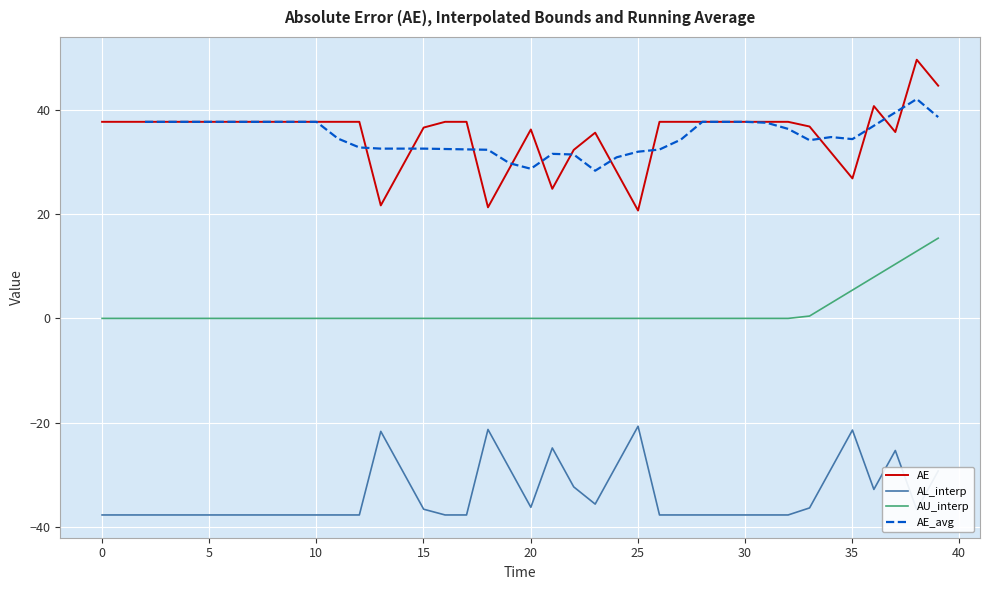

How many values in the AE_avg series exceed 34?

23